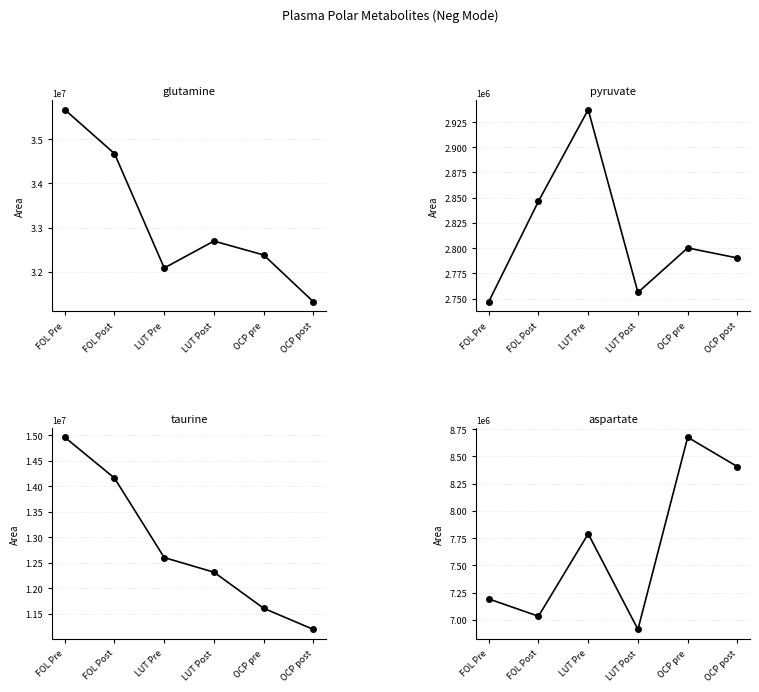

Which label corresponds to the largest value in the chart?

FOL Pre